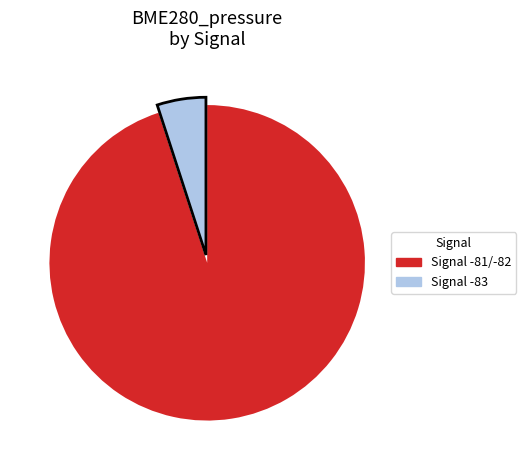

Is there any slice that represents more than half of the pie?

Yes